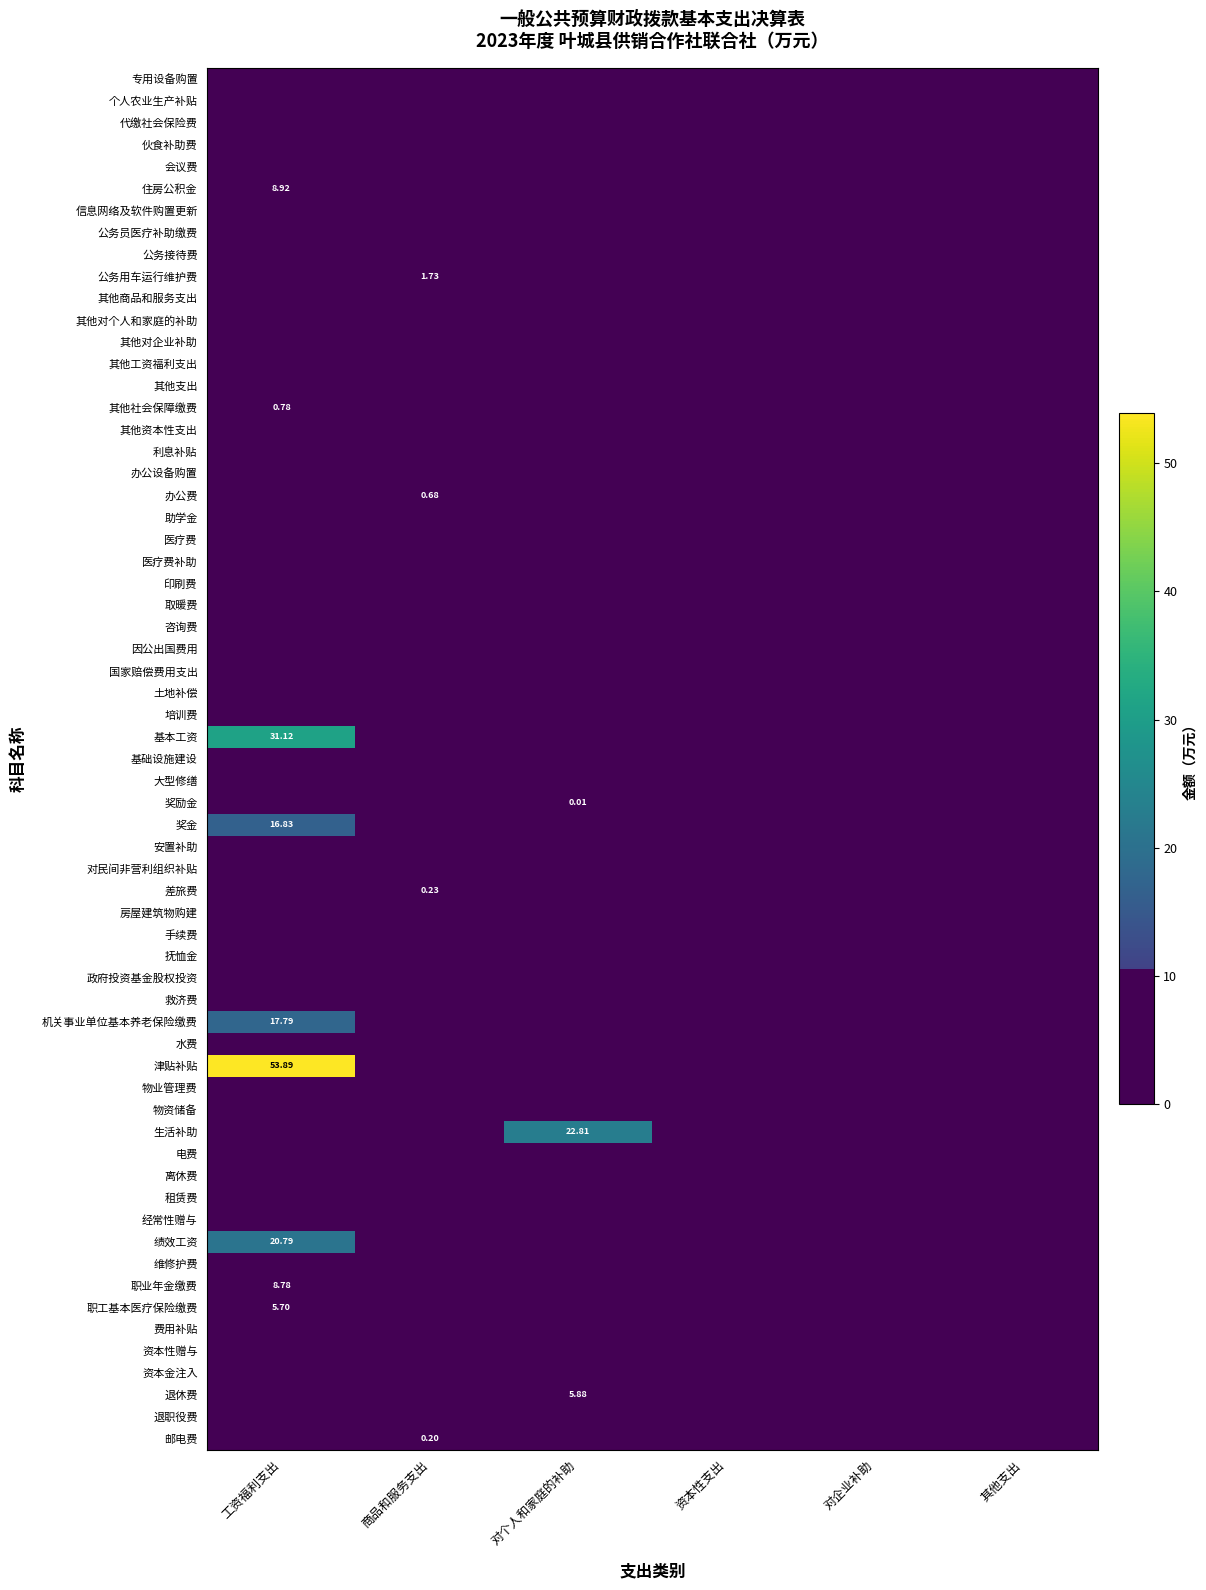

How many distinct data groups are displayed?

6